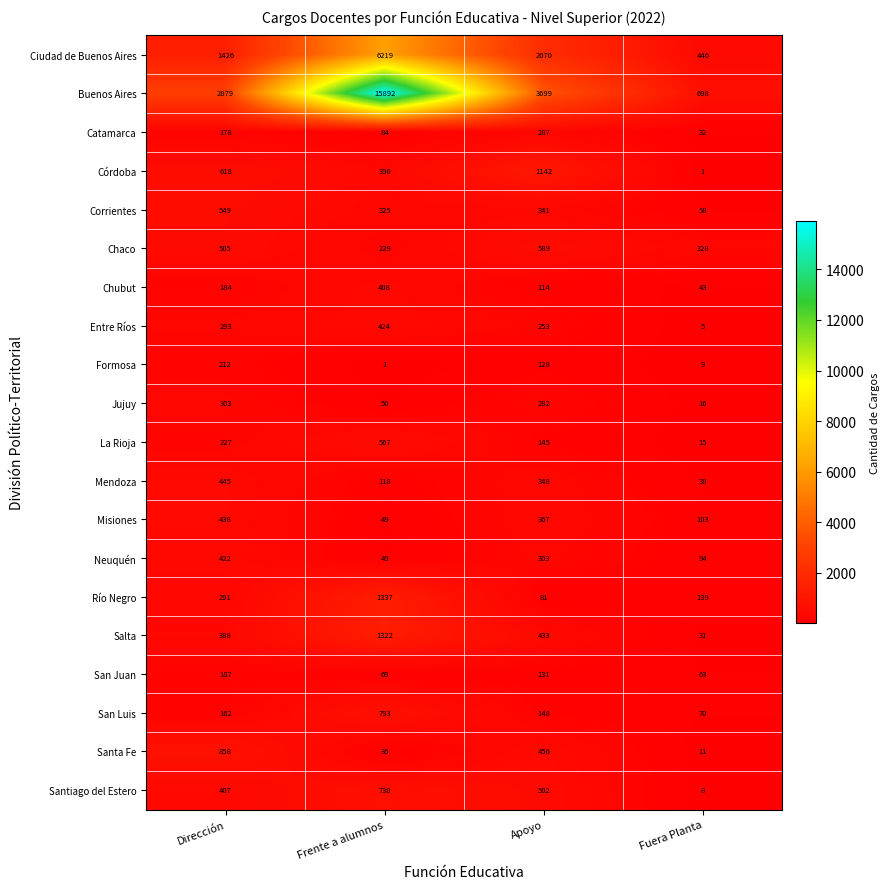

The value of Catamarca at Frente a alumnos is 122. True or false?

False